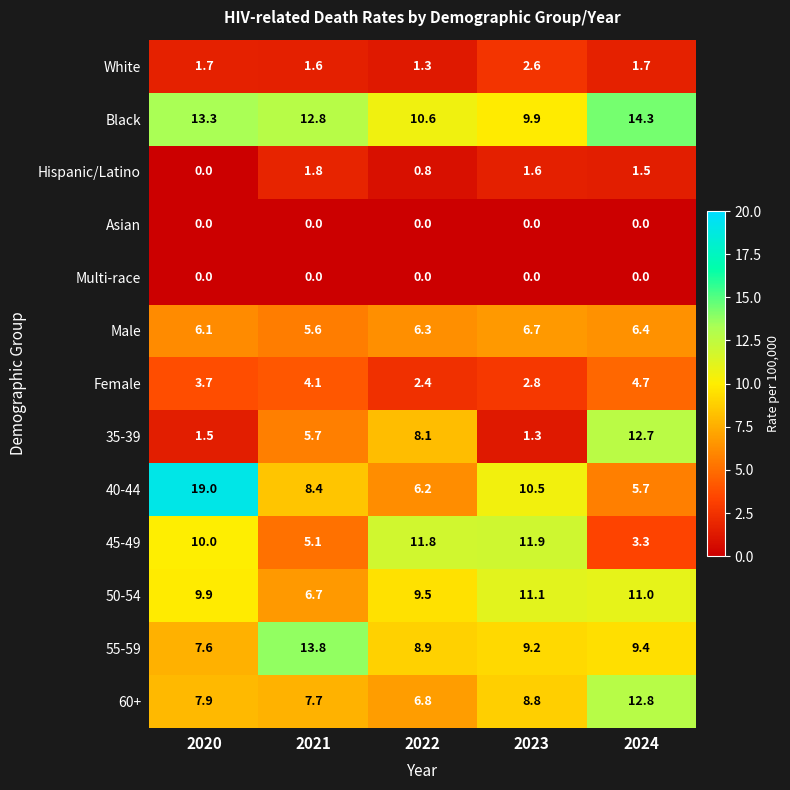

At which category does the chart reach its peak across all series?

2020